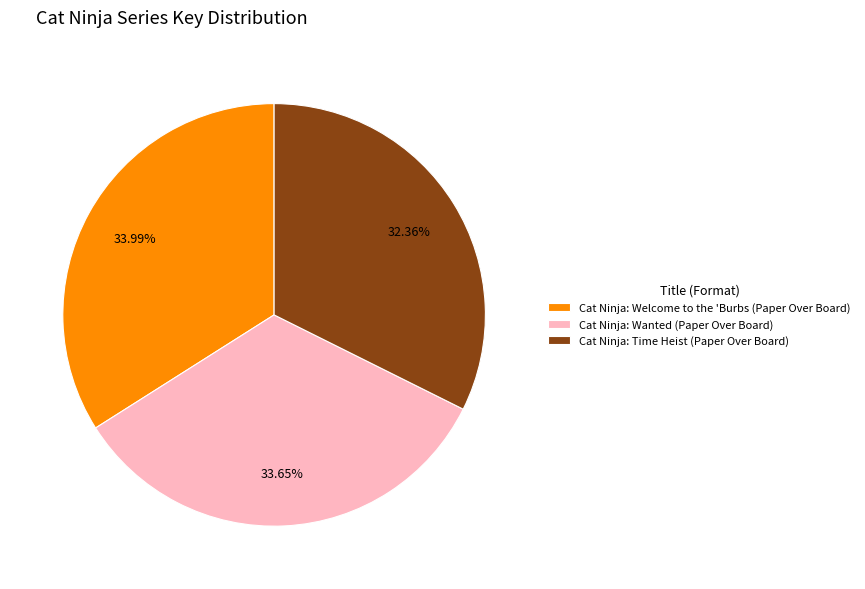

To the nearest percent, what percentage of the pie is Cat Ninja: Wanted (Paper Over Board)?

34%